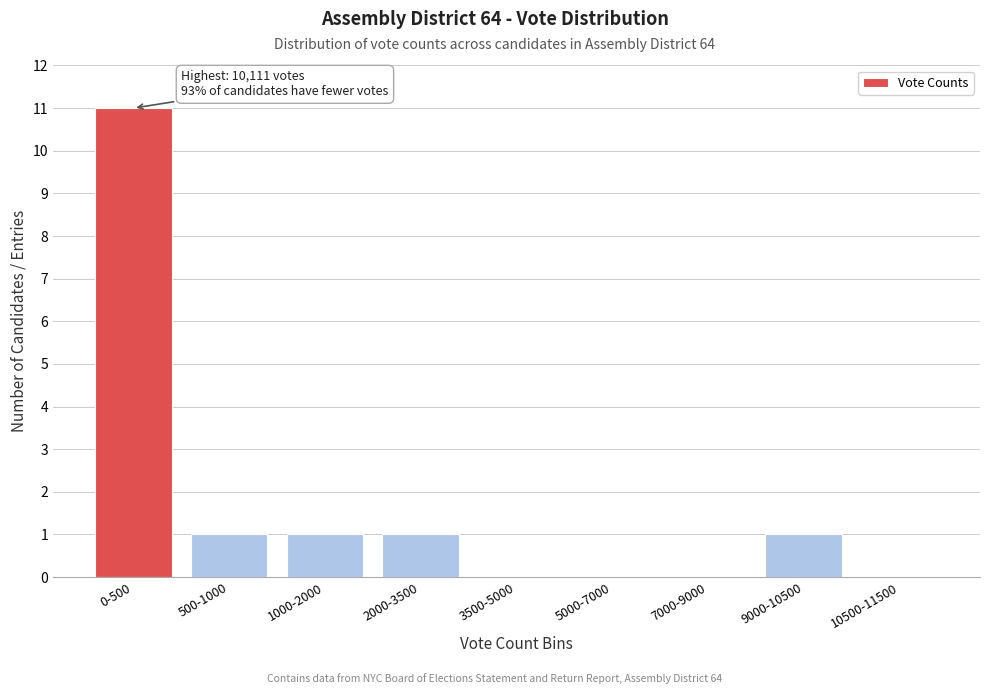

Reading left to right, transcribe all the data shown in this chart.

0-500=11	500-1000=1	1000-2000=1	2000-3500=1	3500-5000=0	5000-7000=0	7000-9000=0	9000-10500=1	10500-11500=0